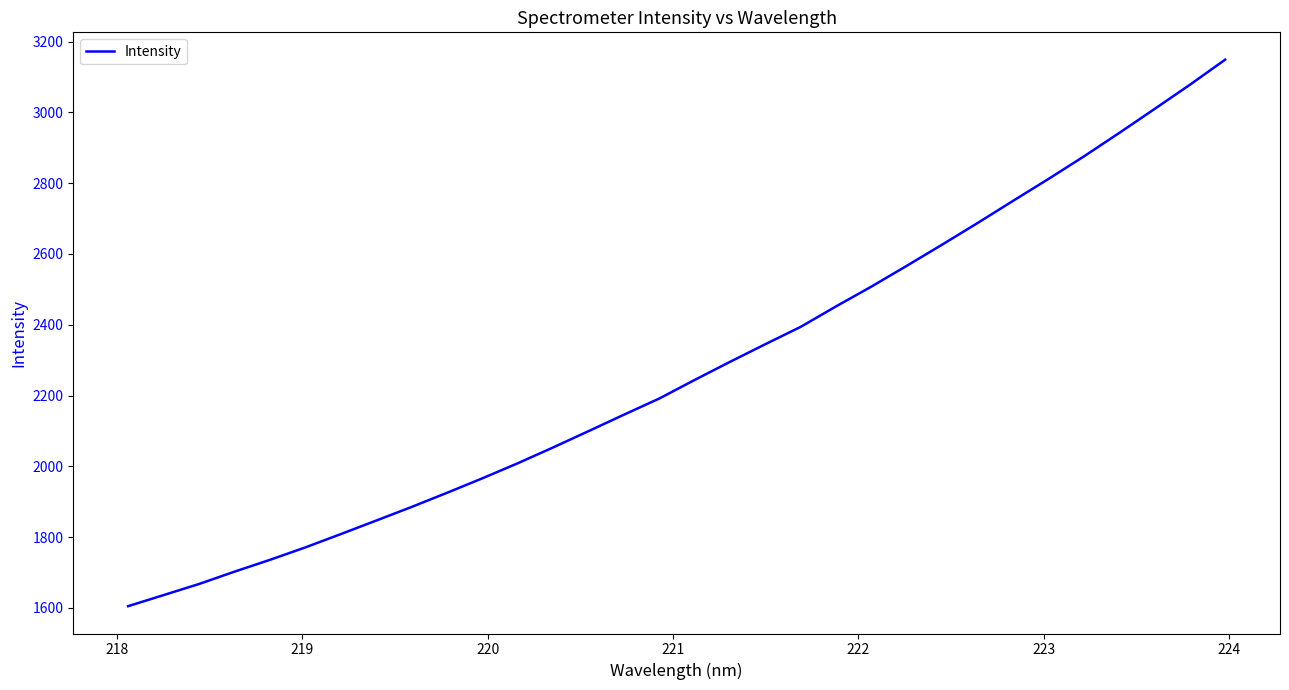

What is the maximum value shown in the chart?

3149.1